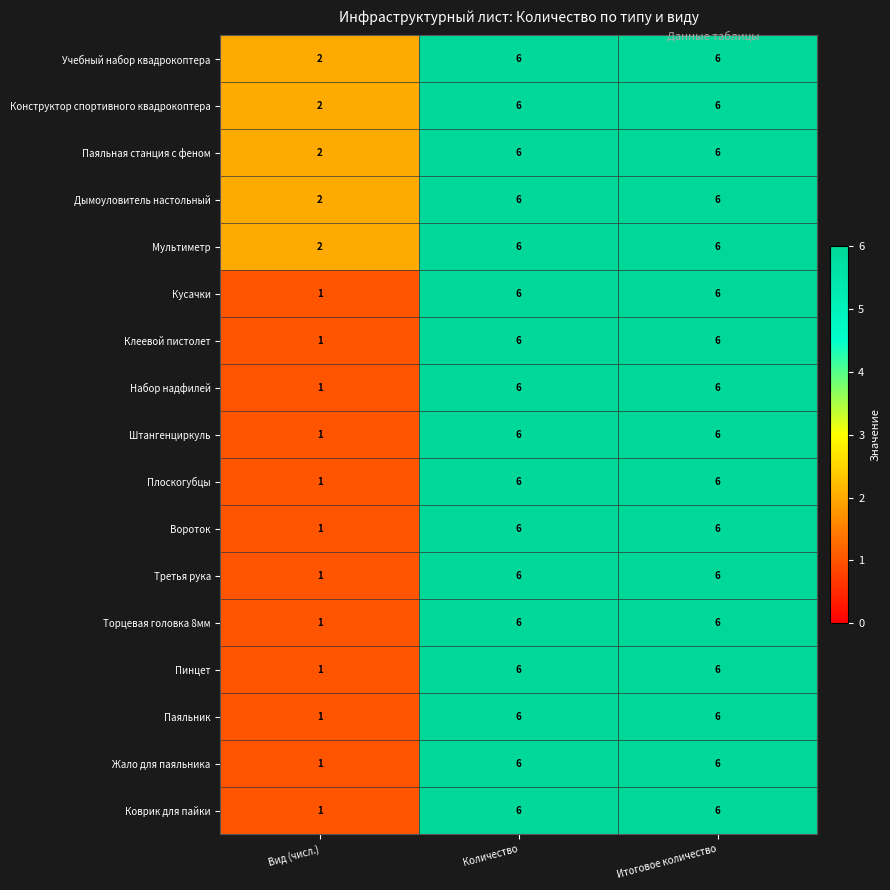

Where is Пинцет nearest to the value 3?

Вид (числ.)